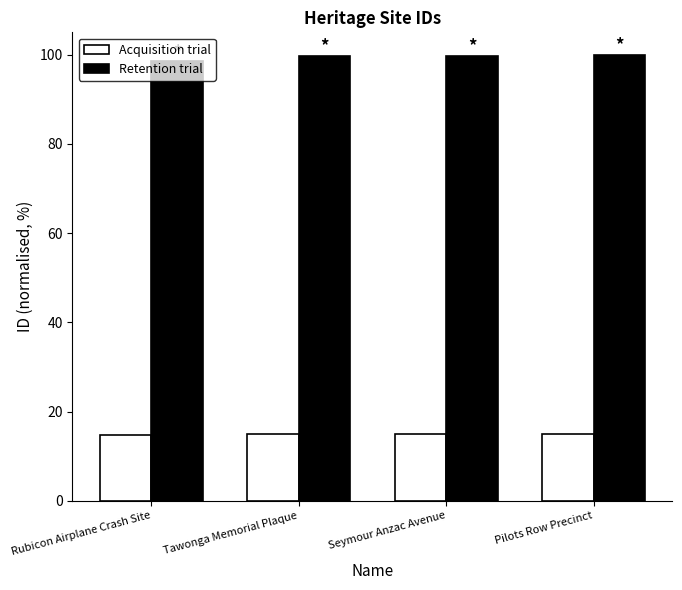

What is the sum of all Retention trial values?

398.1